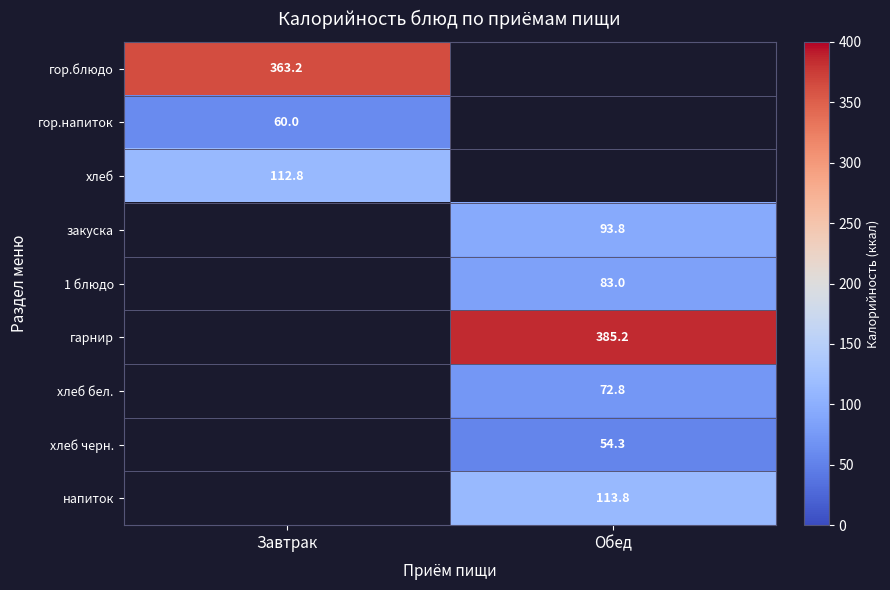

Which has a higher value, Завтрак or Обед?

Обед